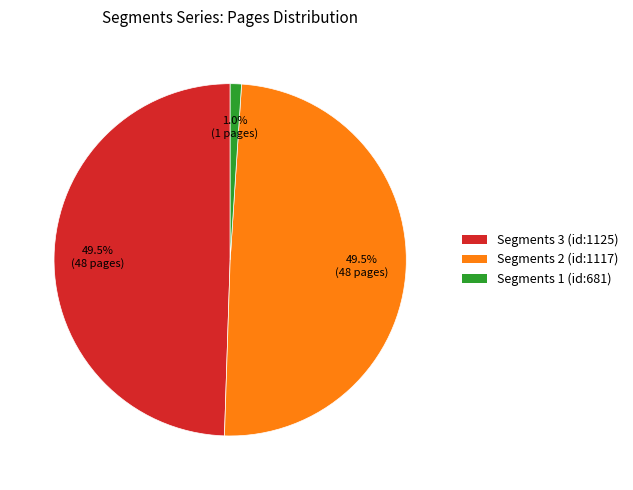

True or false: Segments 2 (id:1117) accounts for 40% of the total.

False